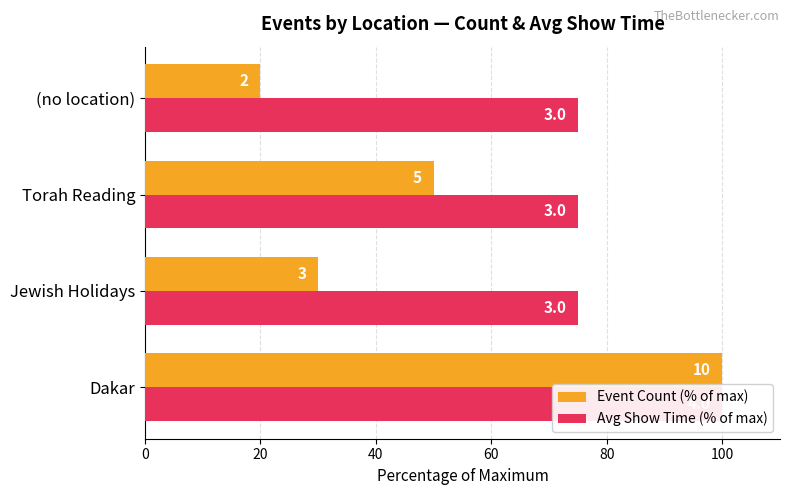

List the series in order of their peak value, highest first.

Event Count (% of max), Avg Show Time (% of max)